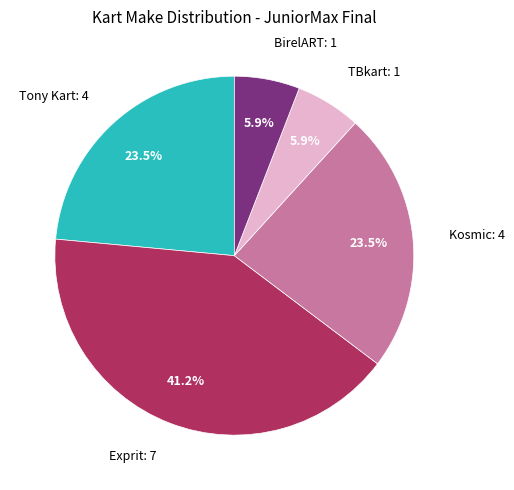

Is there a majority slice in this chart?

No